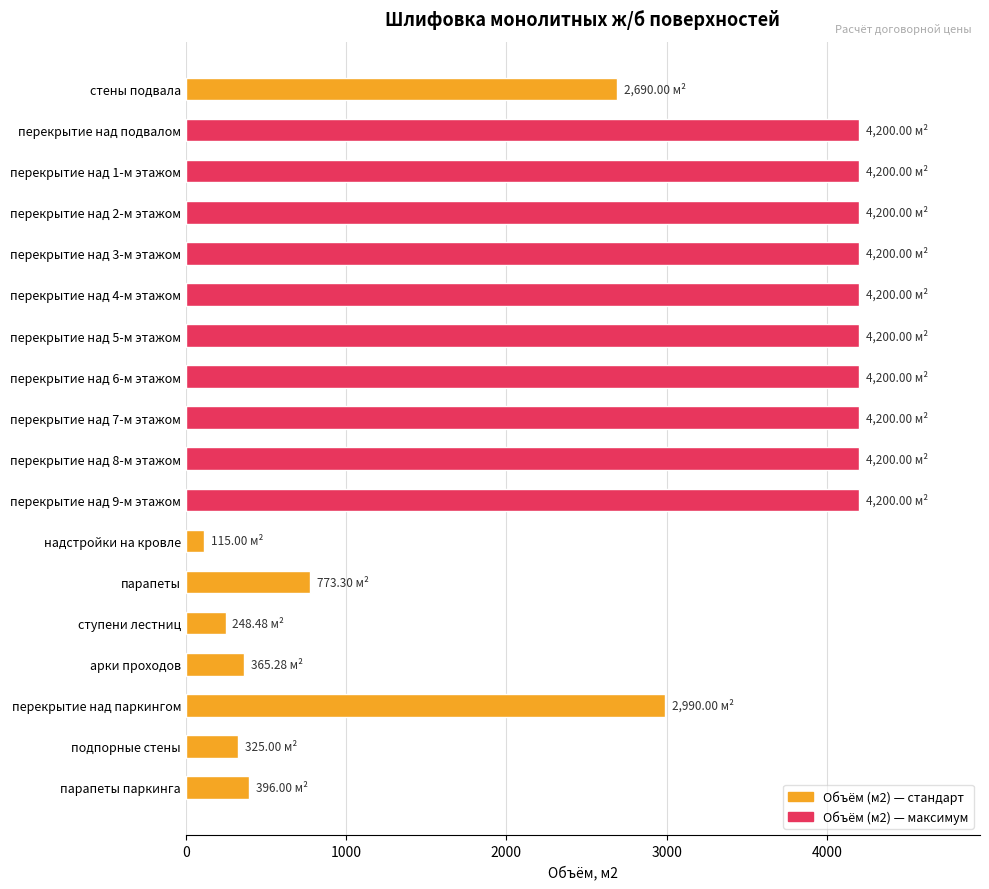

Which has a higher value, надстройки на кровле or перекрытие над 2-м этажом?

перекрытие над 2-м этажом